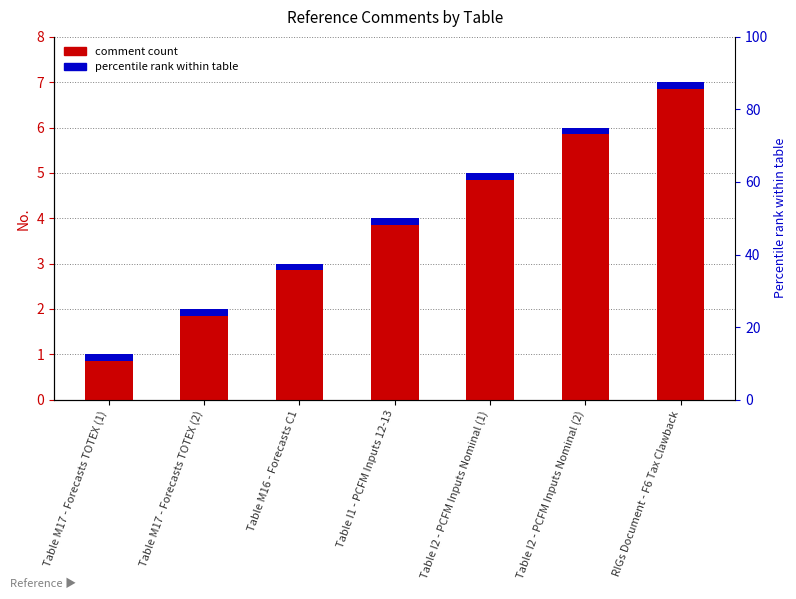

What is the sum of the values at Table I2 - PCFM Inputs Nominal (2) and Table M17 - Forecasts TOTEX (1)?

7